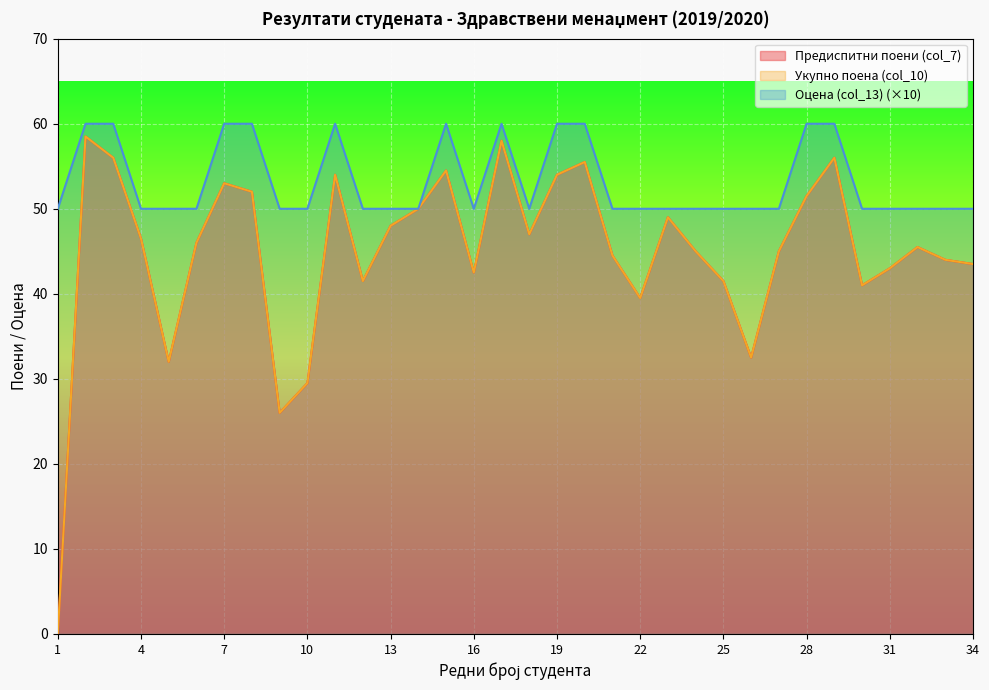

True or false: Укупно поена (col_10) and Предиспитни поени (col_7) intersect in this chart.

False